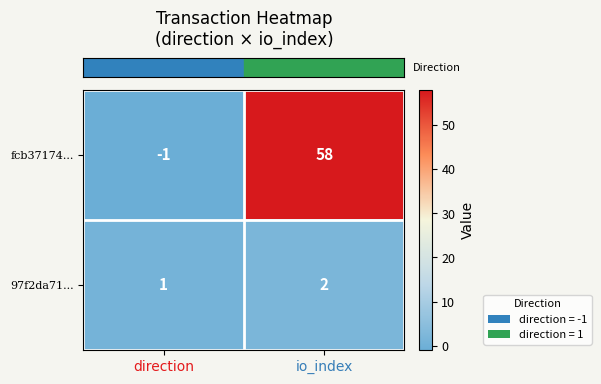

At which label does fcb37174... reach its minimum?

direction